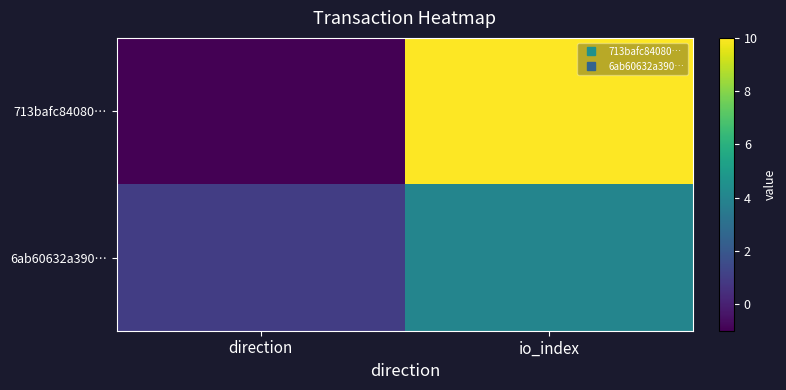

Which series has the largest total across all categories?

713bafc84080…